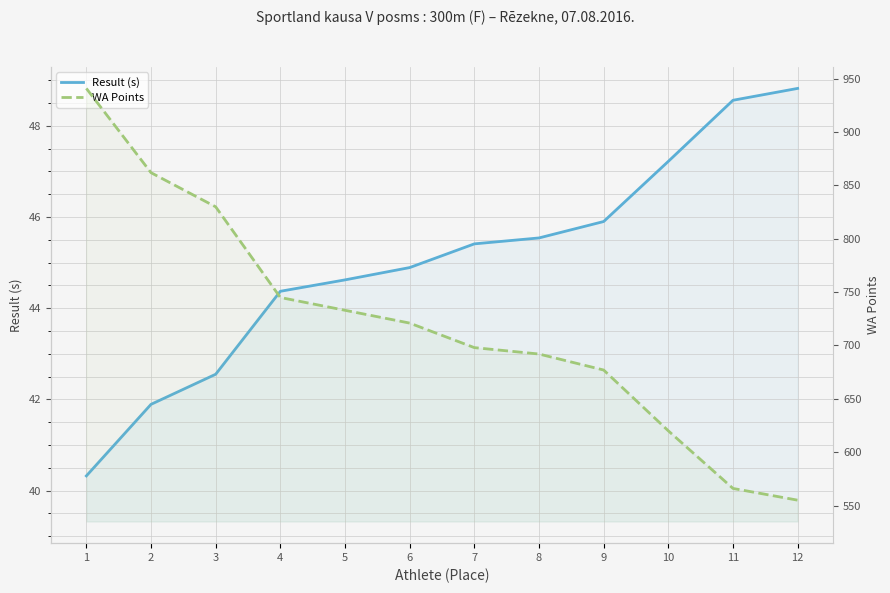

At which label does WA Points first exceed 721?

1